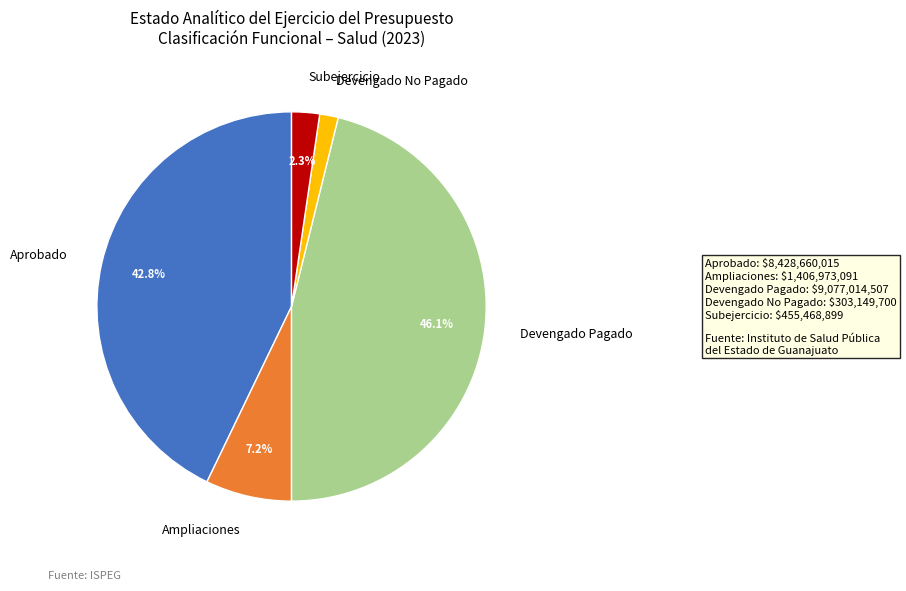

Combined, do Devengado No Pagado and Aprobado account for over 50%?

No